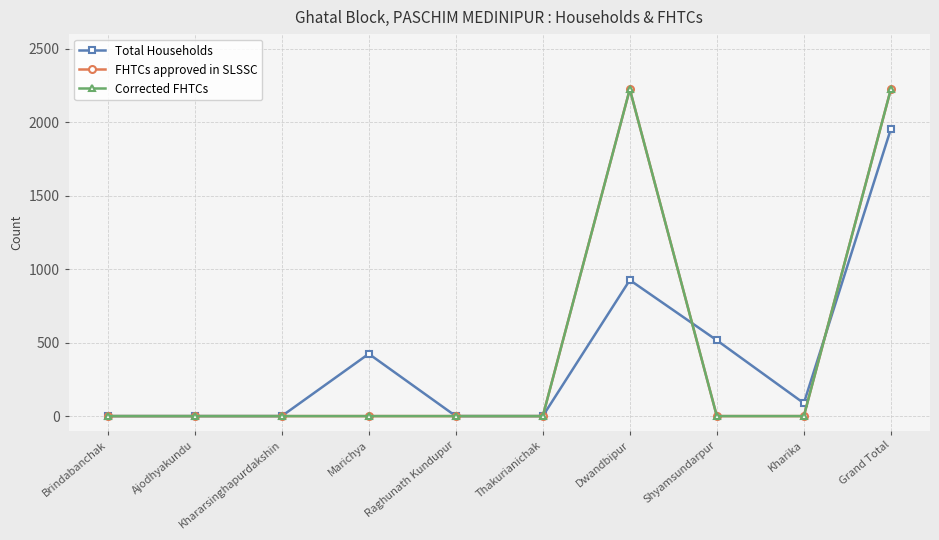

Does the chart have visible grid lines?

Yes